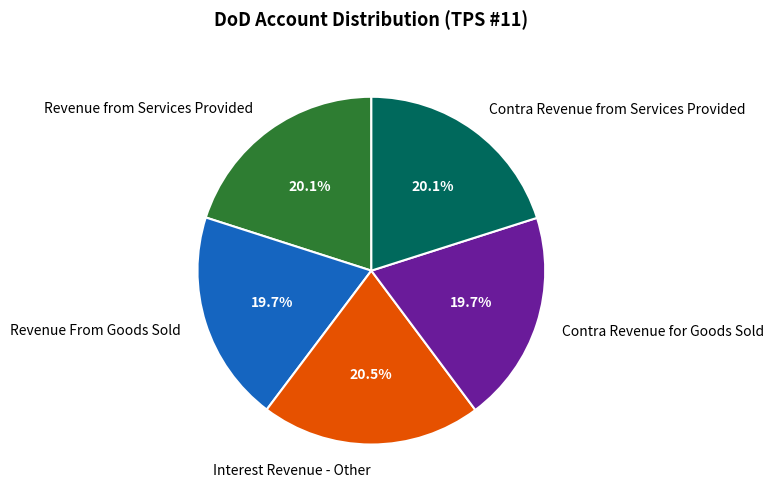

How many segments does this pie chart have?

5